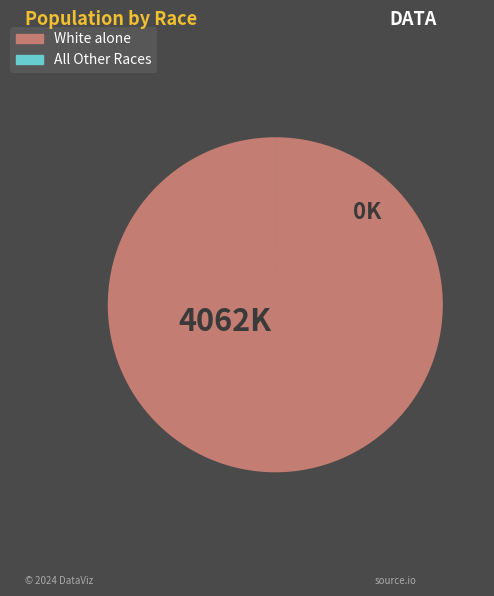

Is there any slice that represents more than half of the pie?

Yes